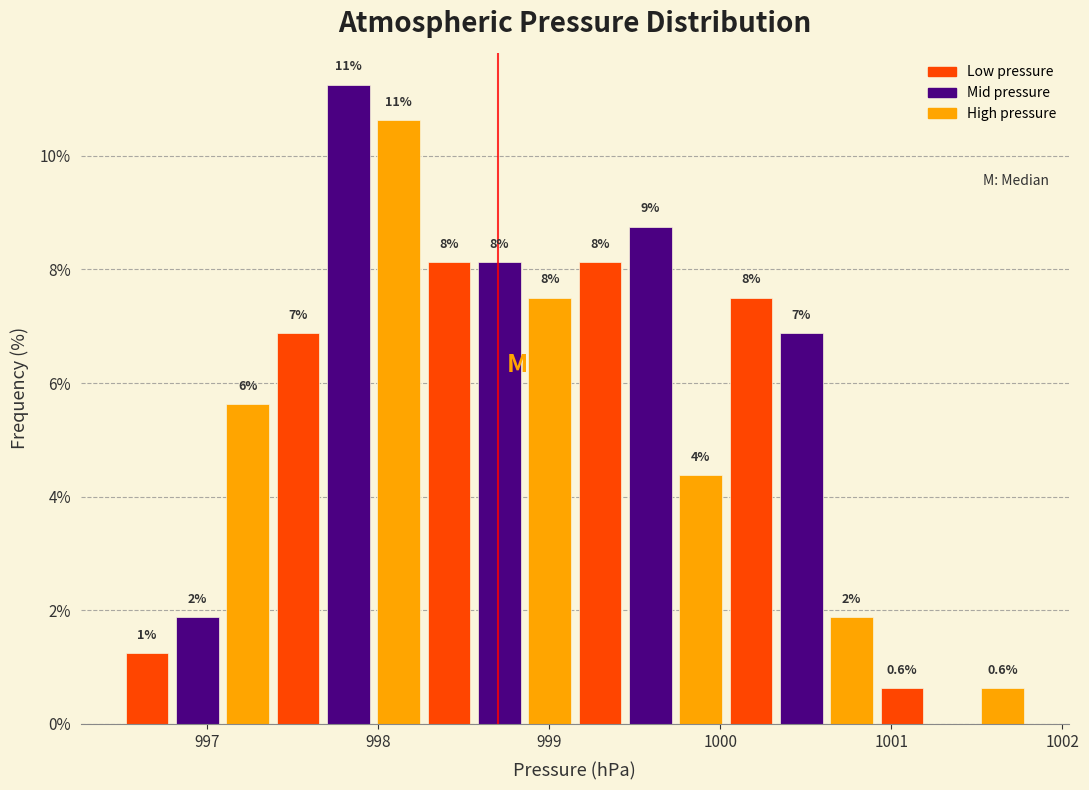

Around what value on the x-axis is the tallest bar? Give the approximate position of its centre, as read against the axis.

997.8